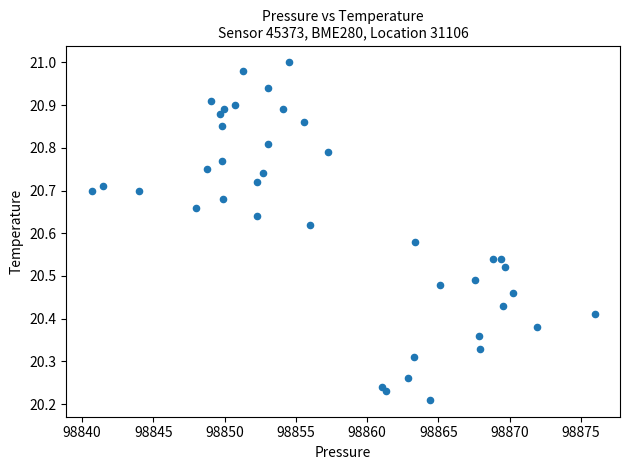

What is the range of Y values (max minus min)?

0.8